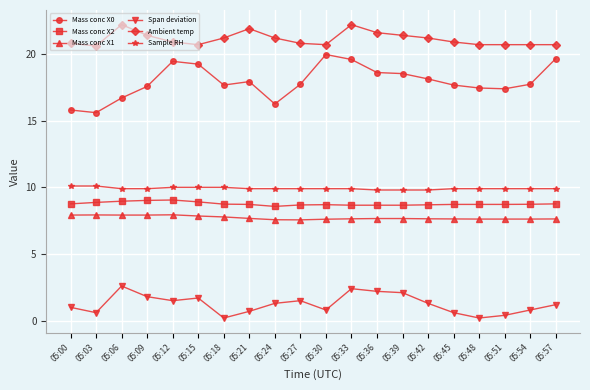

True or false: Span deviation has more than 2 interior local peaks.

True